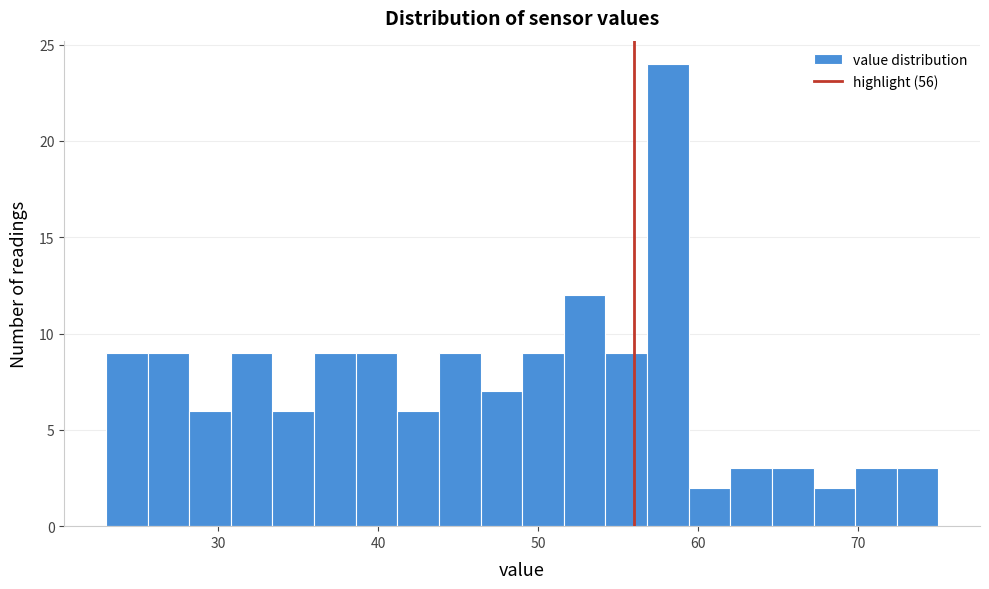

Read against the x-axis, roughly where is the centre of the tallest bar?

58